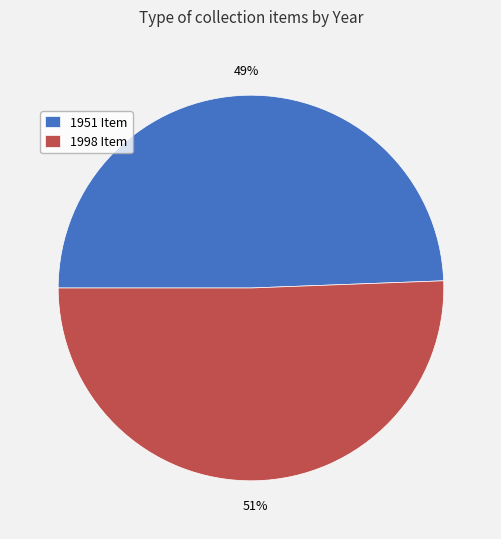

Combined, do 1998 Item and 1951 Item account for over 50%?

Yes